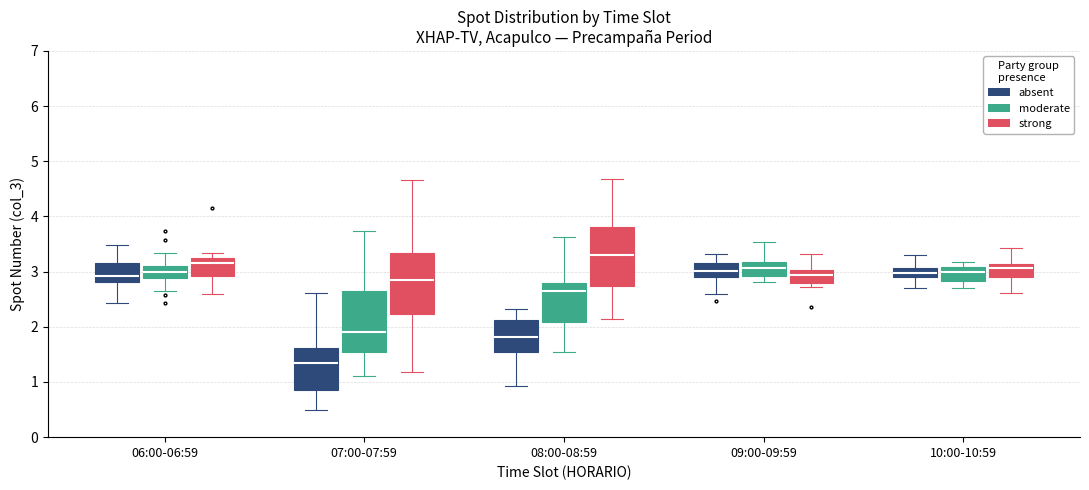

Reading left to right, read every box against the y-axis: the position of its median line, the range the box covers, and the ends of its whiskers. The values are not printed on the chart, so give them approximately, as read against the axis.

06:00-06:59 (absent): median 2.9, box 2.8 to 3.2, whiskers 2.4 to 3.5
06:00-06:59 (moderate): median 3.0, box 2.9 to 3.1, whiskers 2.6 to 3.3
06:00-06:59 (strong): median 3.2 (just below the box's upper edge), box 2.9 to 3.2, whiskers 2.6 to 3.3
07:00-07:59 (absent): median 1.3, box 0.9 to 1.6, whiskers 0.5 to 2.6
07:00-07:59 (moderate): median 1.9, box 1.5 to 2.6, whiskers 1.1 to 3.7
07:00-07:59 (strong): median 2.8, box 2.2 to 3.3, whiskers 1.2 to 4.7
08:00-08:59 (absent): median 1.8, box 1.5 to 2.1, whiskers 0.9 to 2.3
08:00-08:59 (moderate): median 2.7, box 2.1 to 2.8, whiskers 1.5 to 3.6
08:00-08:59 (strong): median 3.3, box 2.7 to 3.8, whiskers 2.1 to 4.7
09:00-09:59 (absent): median 3.0, box 2.9 to 3.2, whiskers 2.6 to 3.3
09:00-09:59 (moderate): median 3.1, box 2.9 to 3.2, whiskers 2.8 to 3.5
09:00-09:59 (strong): median 2.9, box 2.8 to 3.0, whiskers 2.7 to 3.3
10:00-10:59 (absent): median 3.0, box 2.9 to 3.1, whiskers 2.7 to 3.3
10:00-10:59 (moderate): median 3.0, box 2.8 to 3.1, whiskers 2.7 to 3.2
10:00-10:59 (strong): median 3.1 (just below the box's upper edge), box 2.9 to 3.1, whiskers 2.6 to 3.4